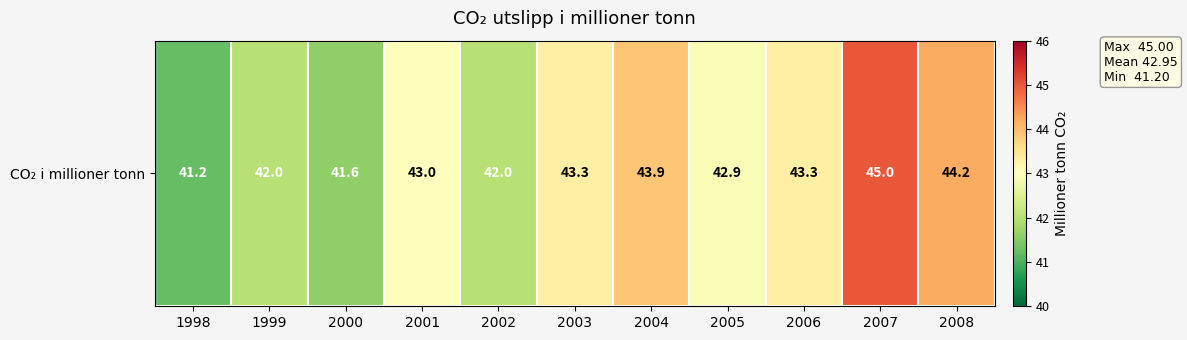

What value does the data have at 2006?

43.3